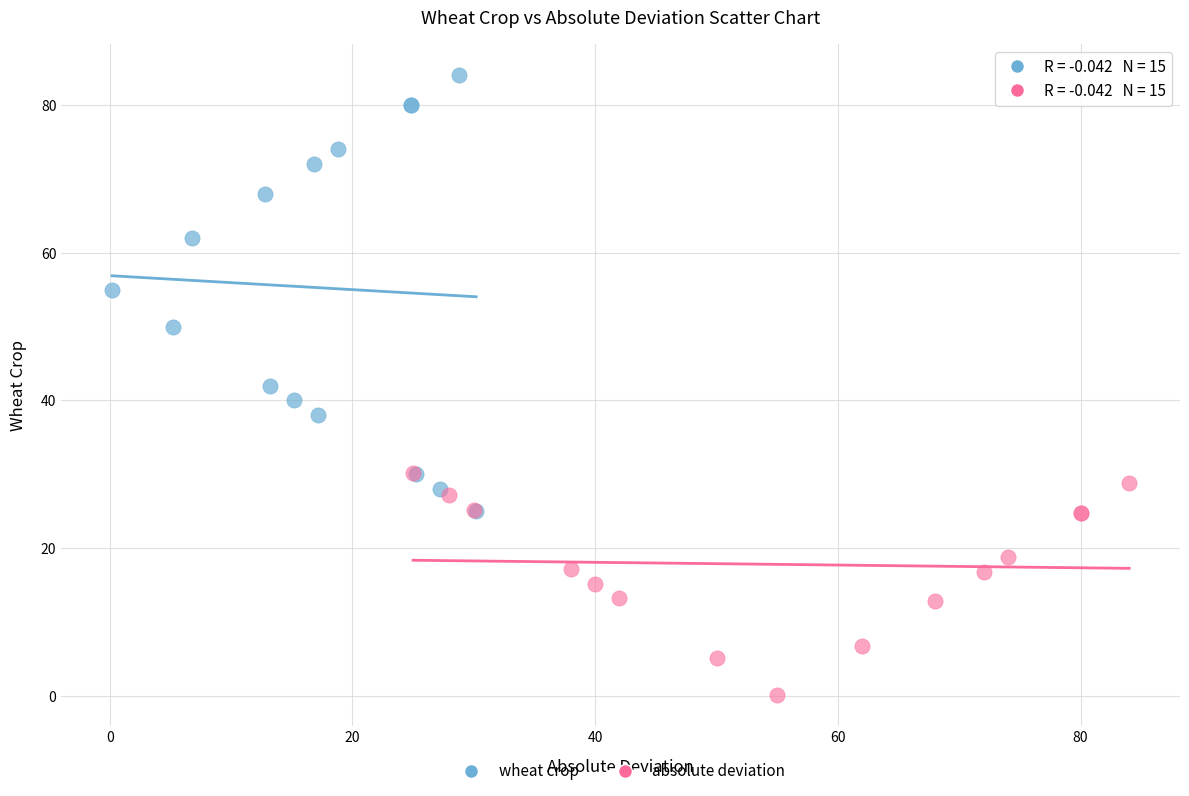

Which series contains the highest Y value?

wheat crop